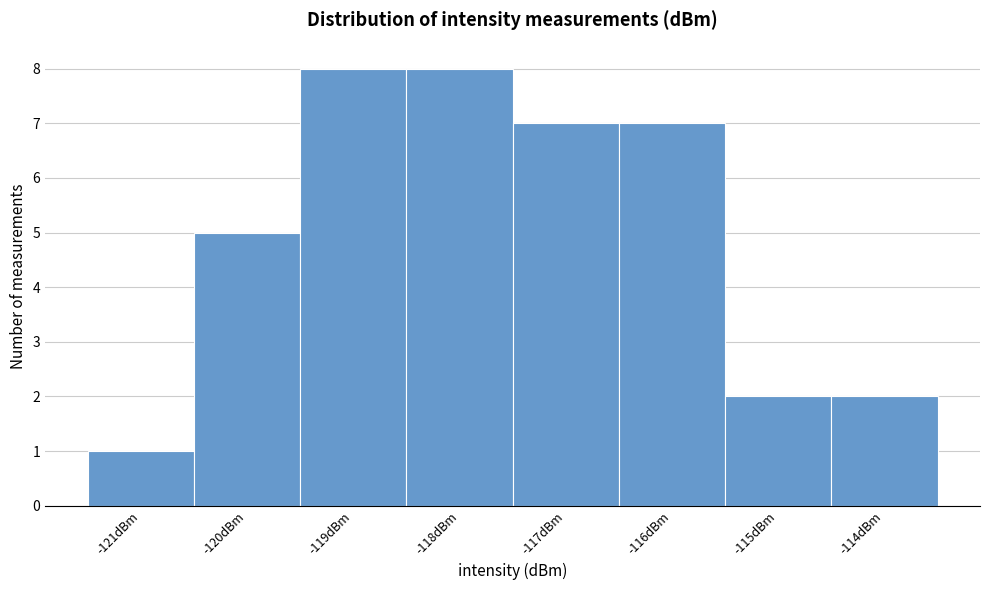

Reading left to right, transcribe this chart: for each bar, give the range it covers on the x-axis and its height. The values are not printed on the chart, so give them approximately, as read against the axis.

-121.5 to -120.5: 1
-120.5 to -119.5: 5
-119.5 to -118.5: 8
-118.5 to -117.5: 8
-117.5 to -116.5: 7
-116.5 to -115.5: 7
-115.5 to -114.5: 2
-114.5 to -113.5: 2